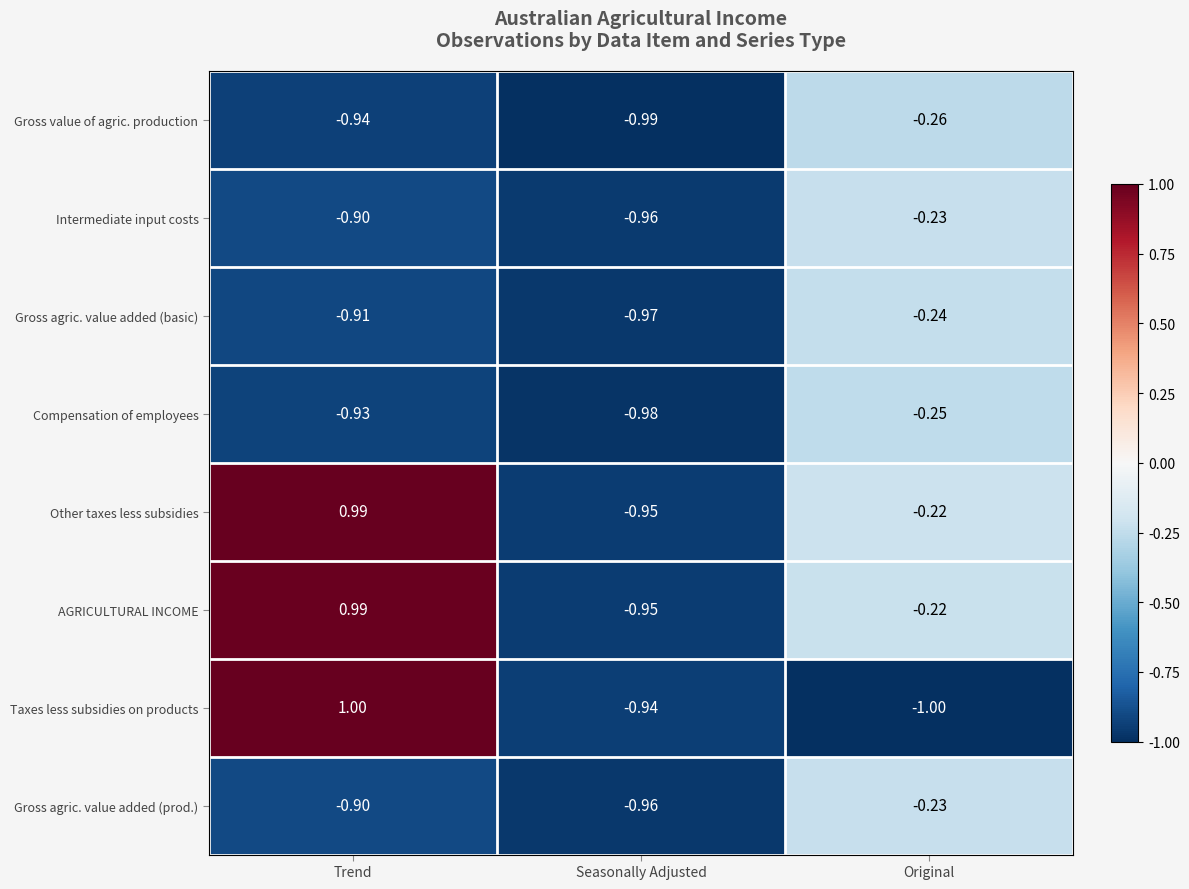

Which series has the largest range (max minus min)?

Taxes less subsidies on products